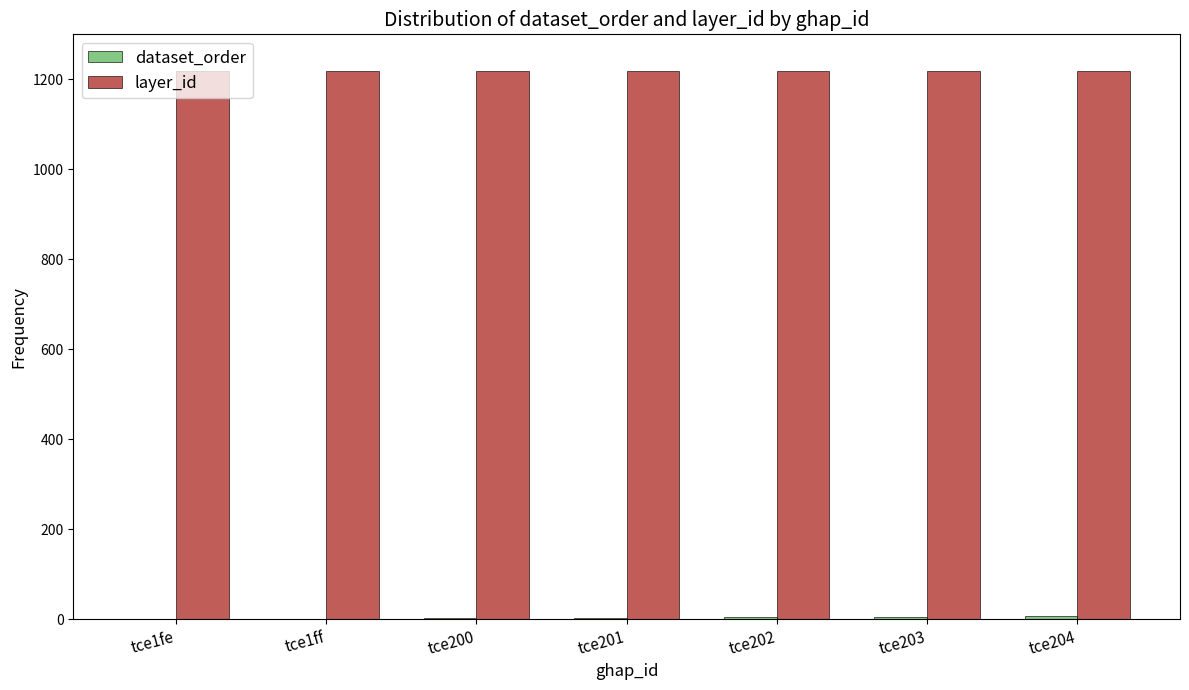

How many categories are shown in the chart?

7